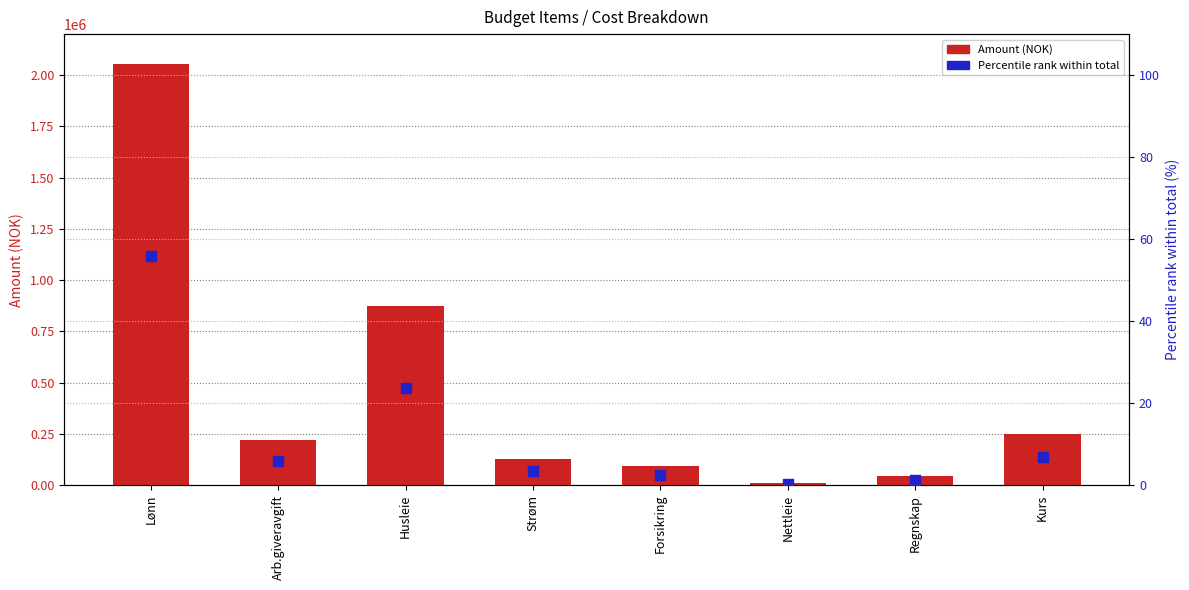

Which series contains the lowest Y value?

Percentile rank within total